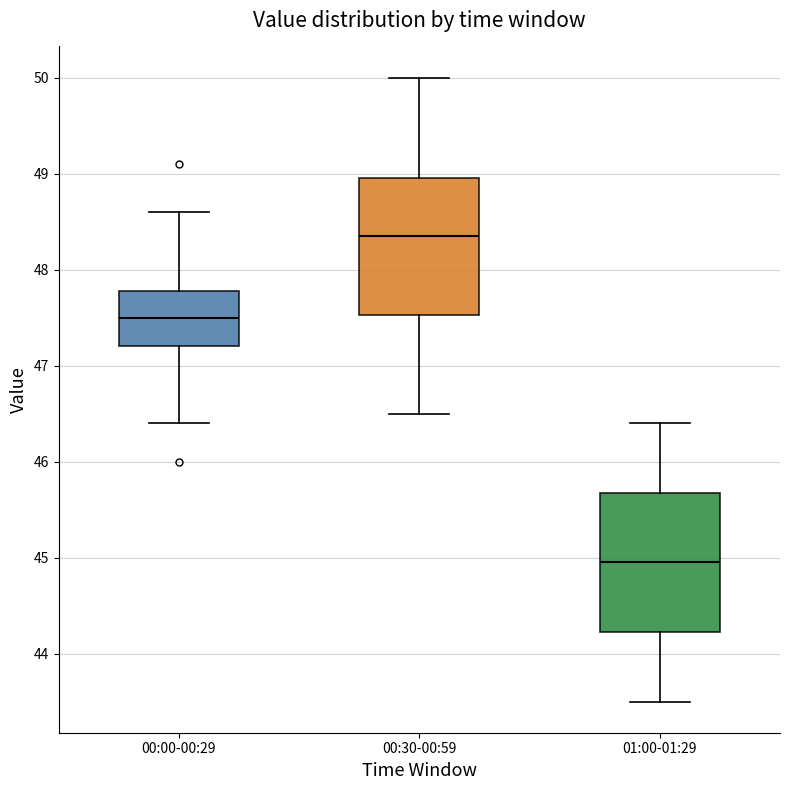

Reading left to right, read every box against the y-axis: the position of its median line, the range the box covers, and the ends of its whiskers. The values are not printed on the chart, so give them approximately, as read against the axis.

00:00-00:29: median 47.5, box 47.2 to 47.8, whiskers 46.4 to 48.6
00:30-00:59: median 48.4, box 47.5 to 49.0, whiskers 46.5 to 50.0
01:00-01:29: median 45.0, box 44.2 to 45.7, whiskers 43.5 to 46.4